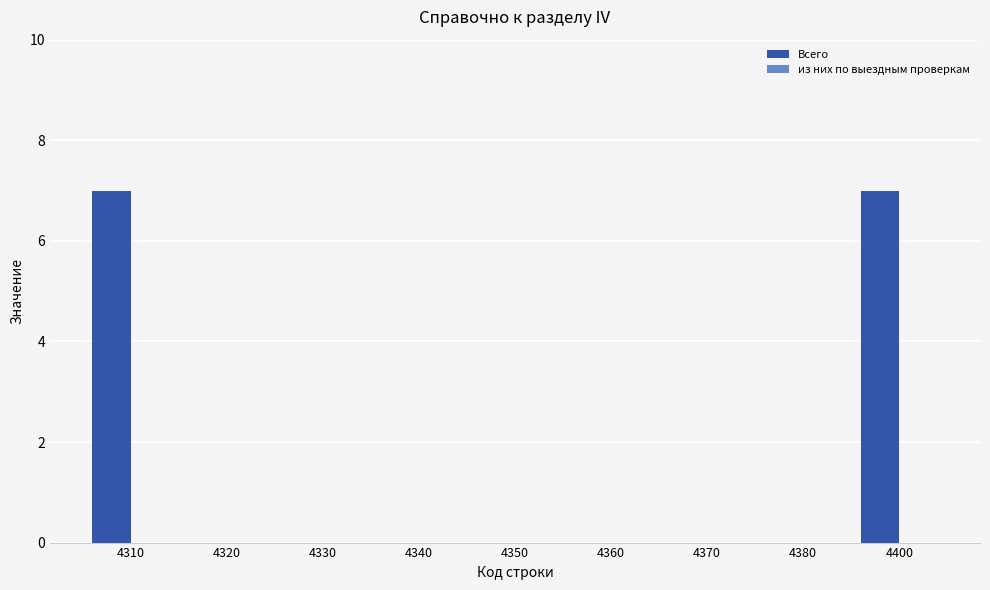

What is the change in value from 4330 to 4400?

+7